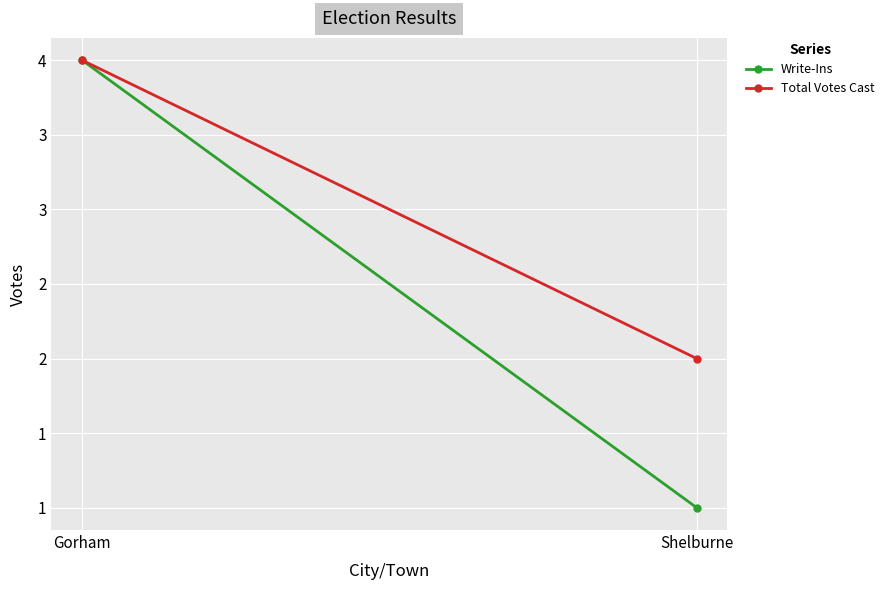

Which label corresponds to the largest value in the chart?

Gorham